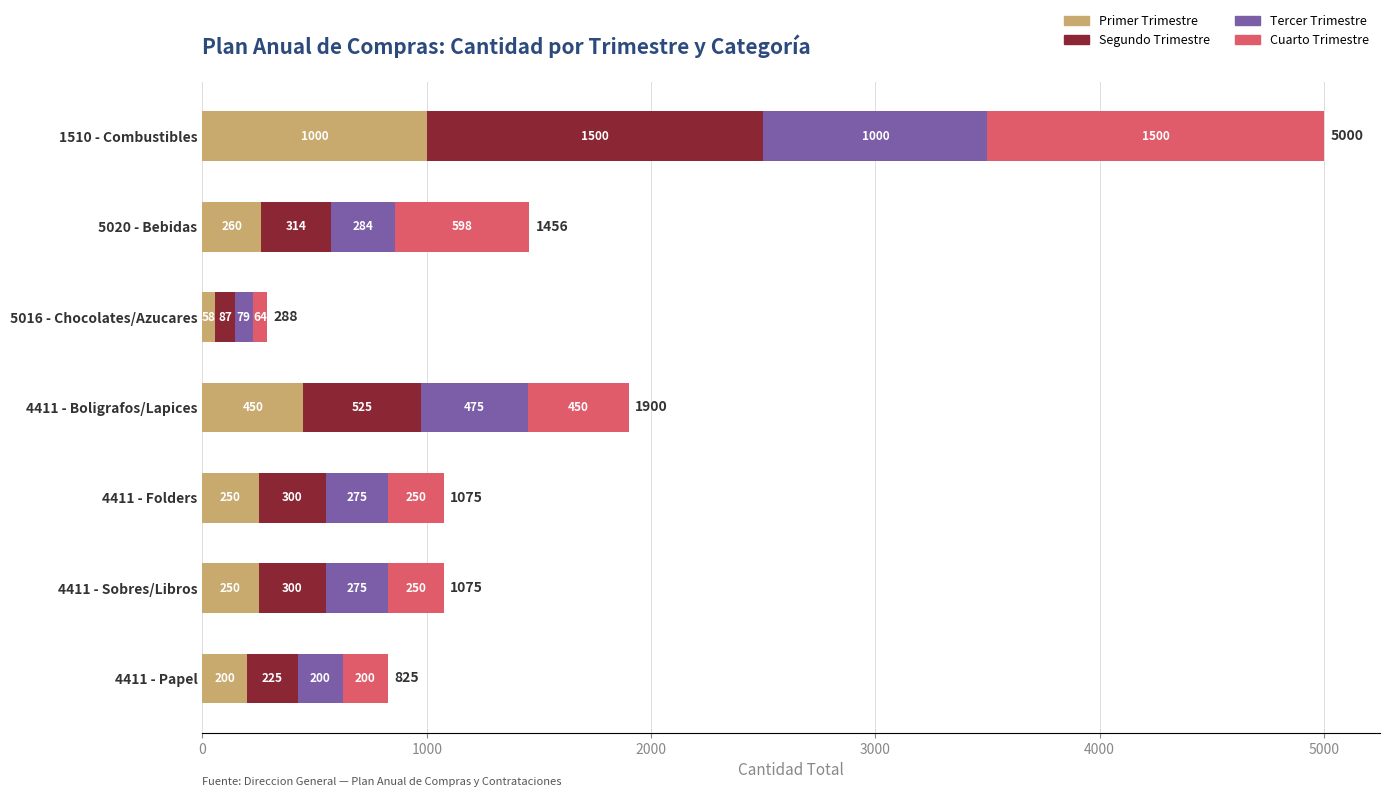

What is the difference between the maximum and minimum values in the Primer Trimestre series?

942